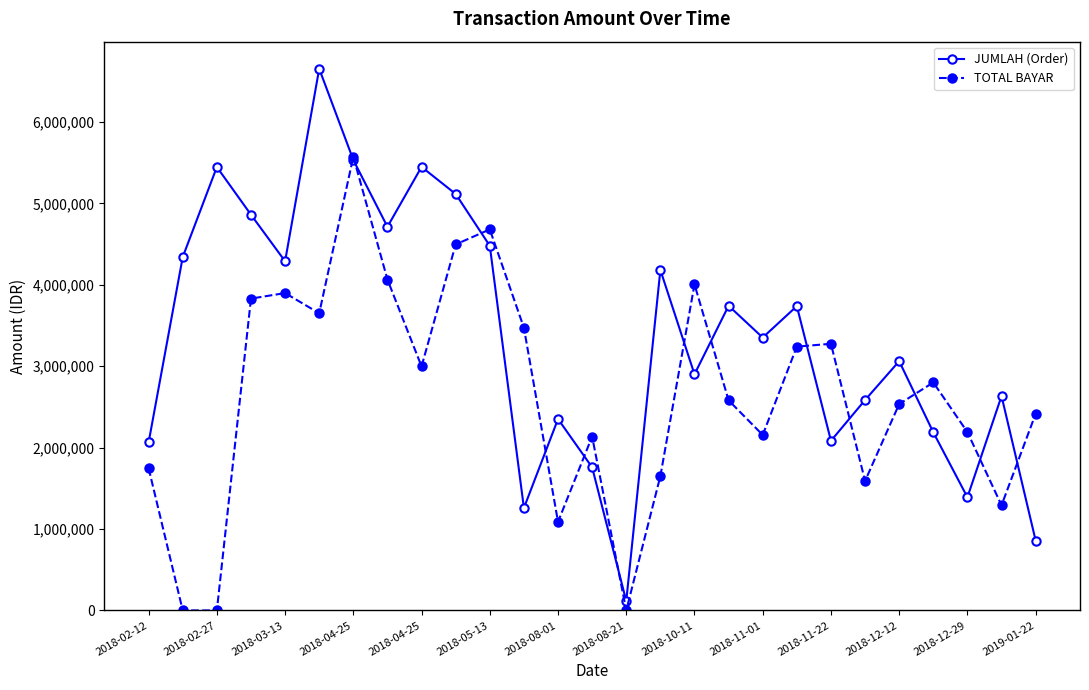

What is the greatest value displayed?

6653063